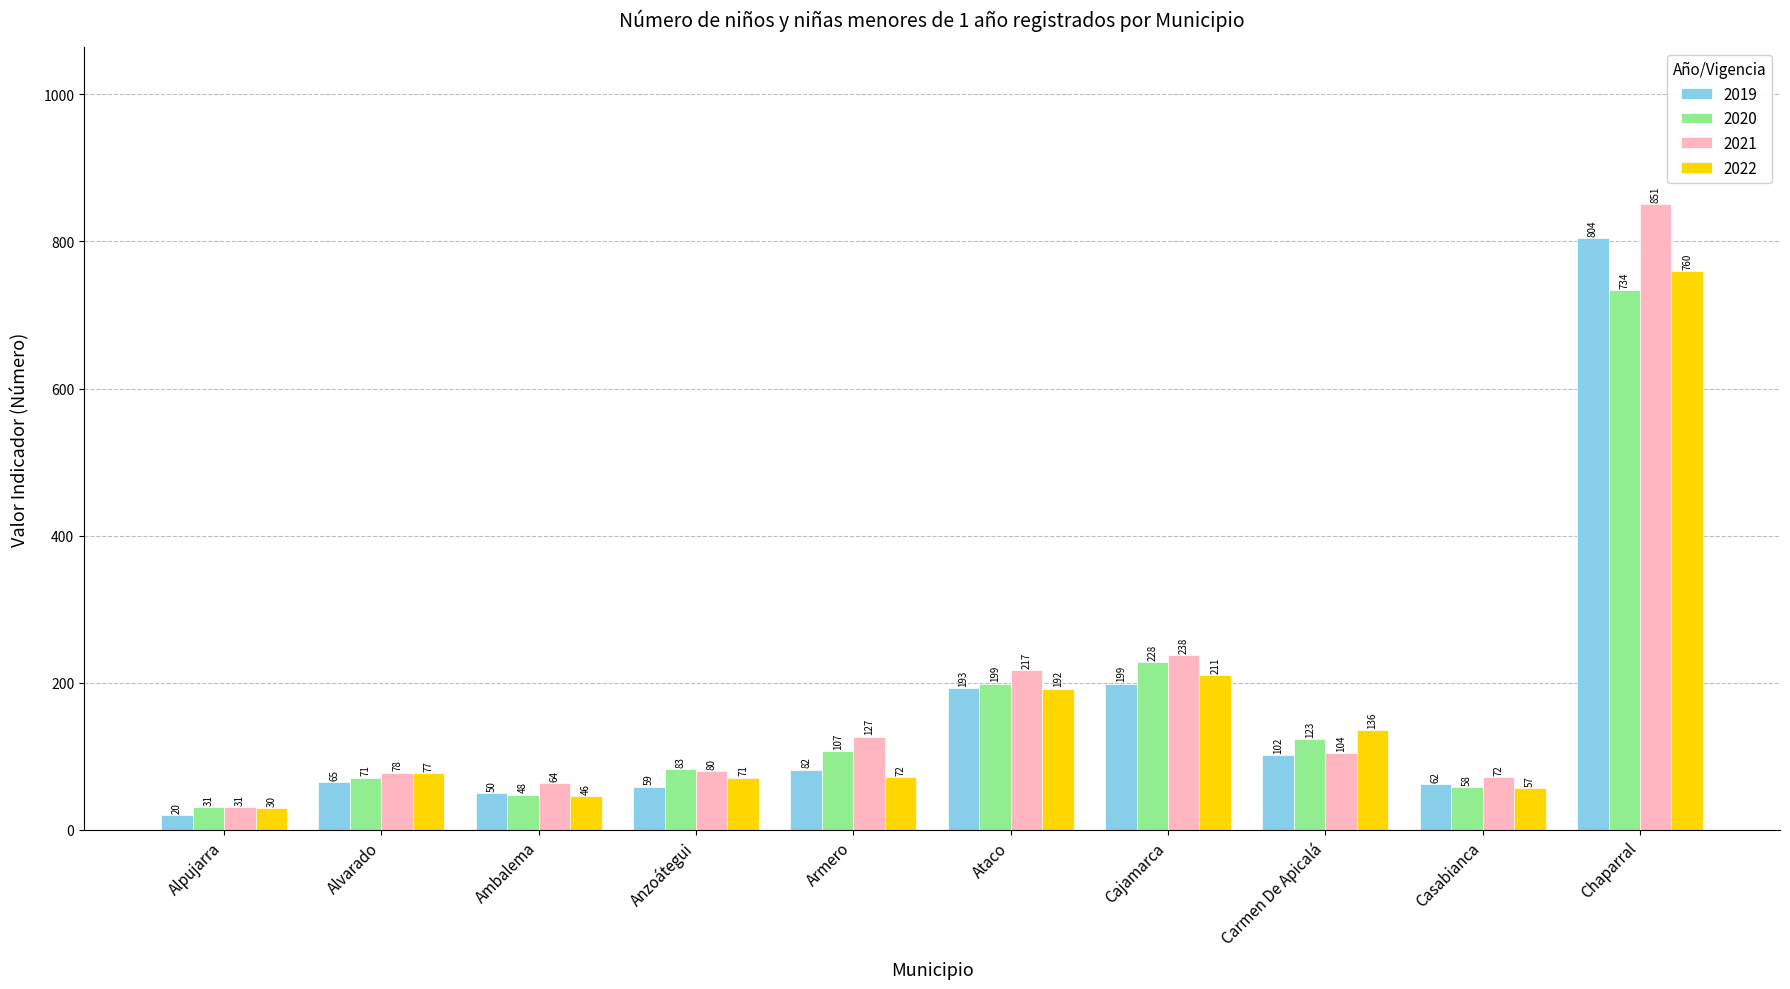

What is the minimum value shown in the chart?

20